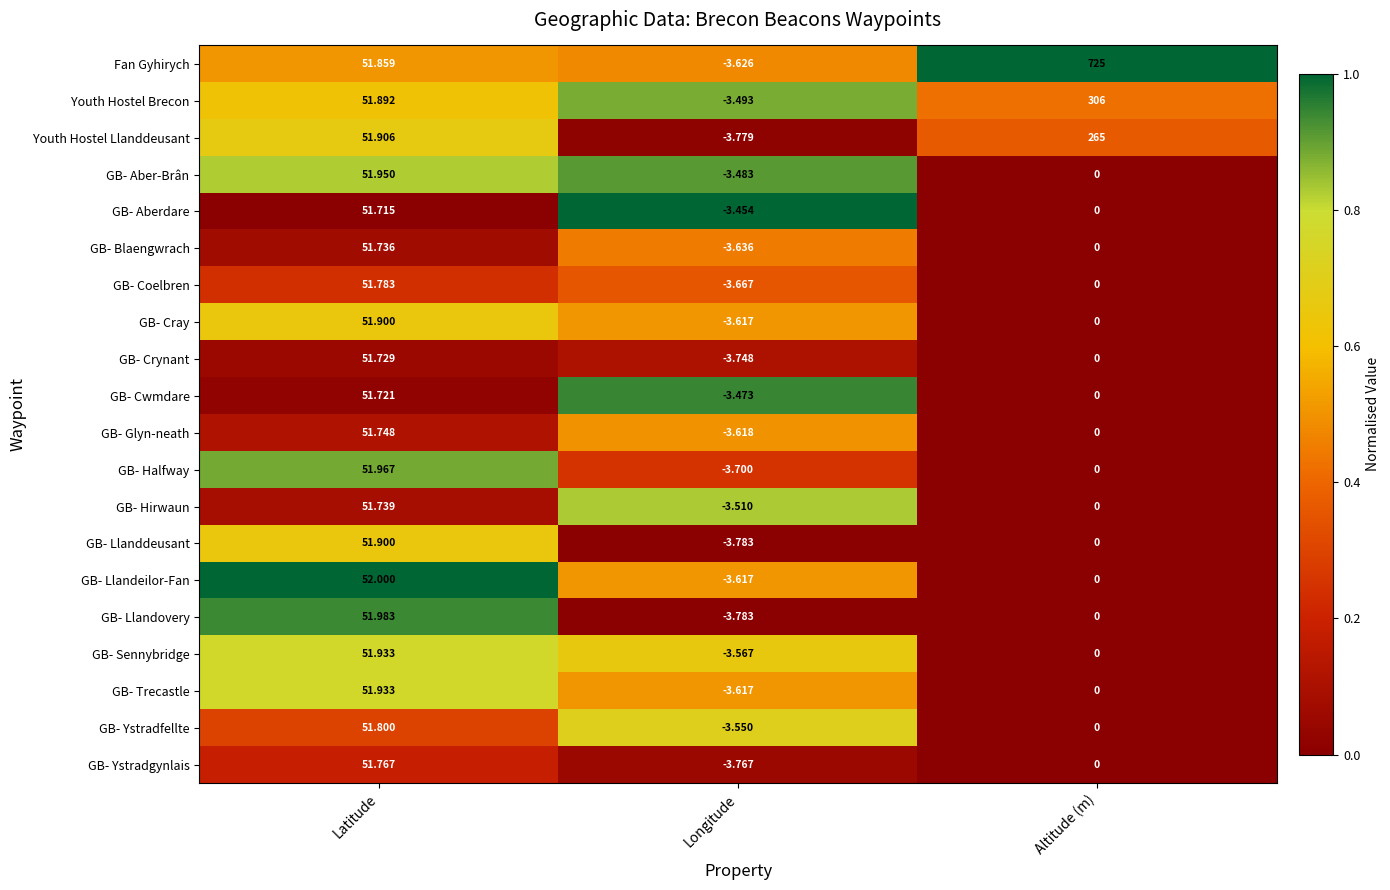

List the labels in order of GB- Hirwaun value, smallest first.

Longitude, Altitude (m), Latitude